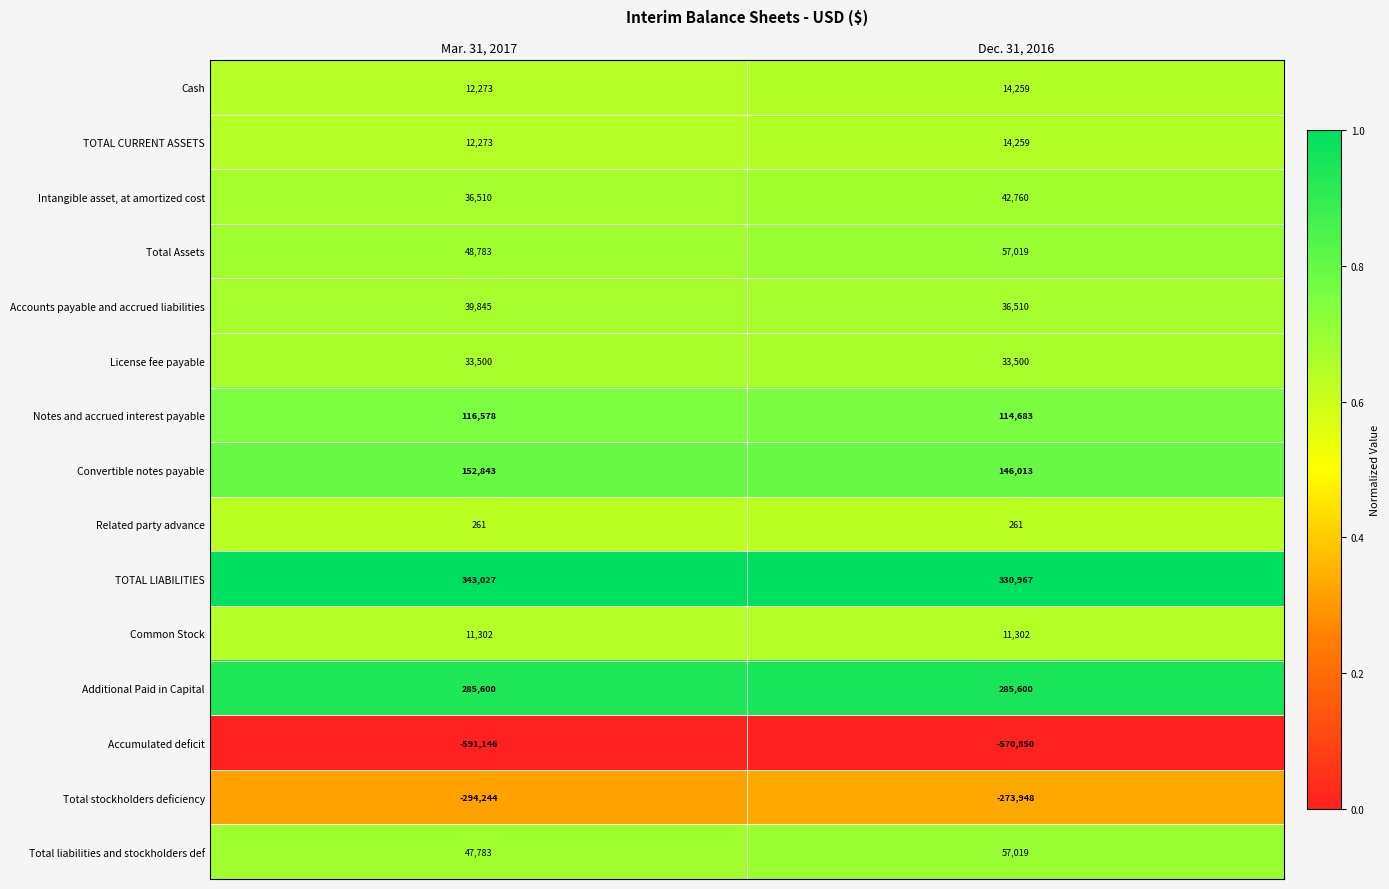

What is the average value of the License fee payable series?

33500